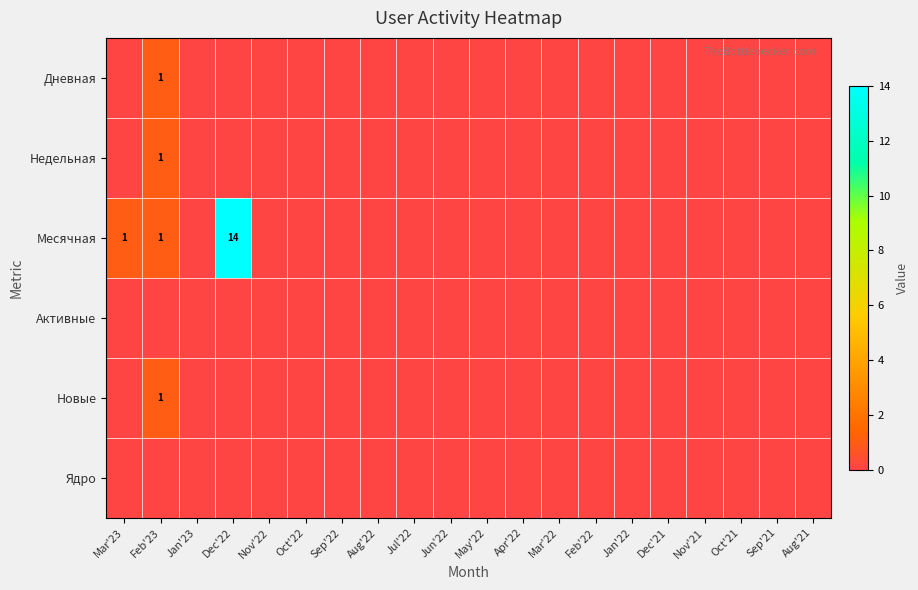

Is it true that Недельная equals 1 at Feb'23?

True